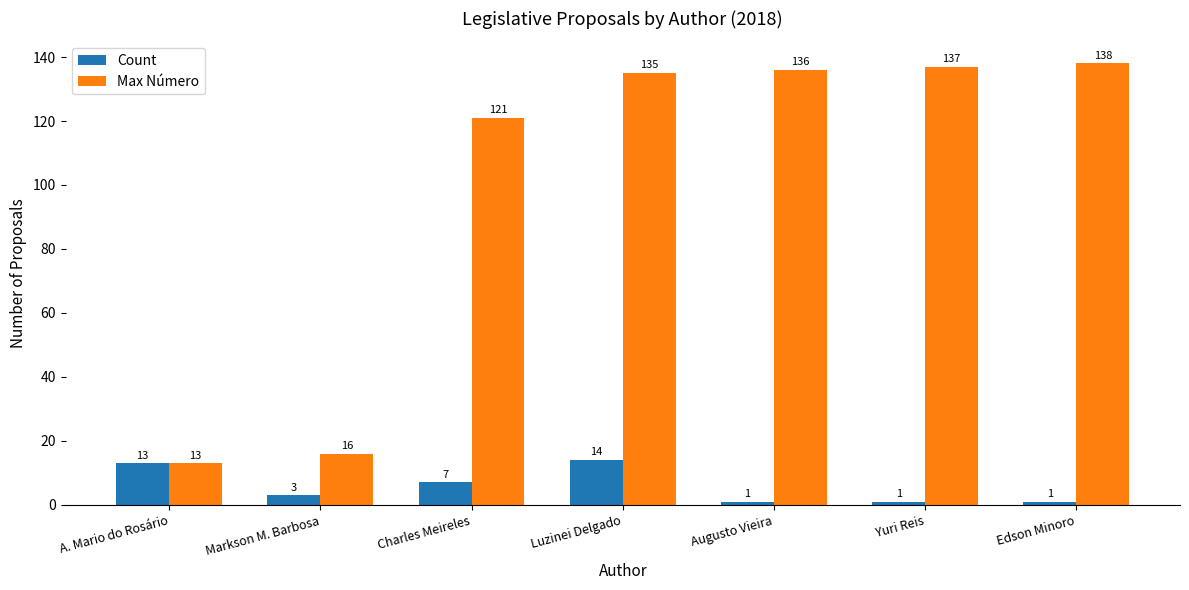

Where is Count nearest to the value 7?

Charles Meireles